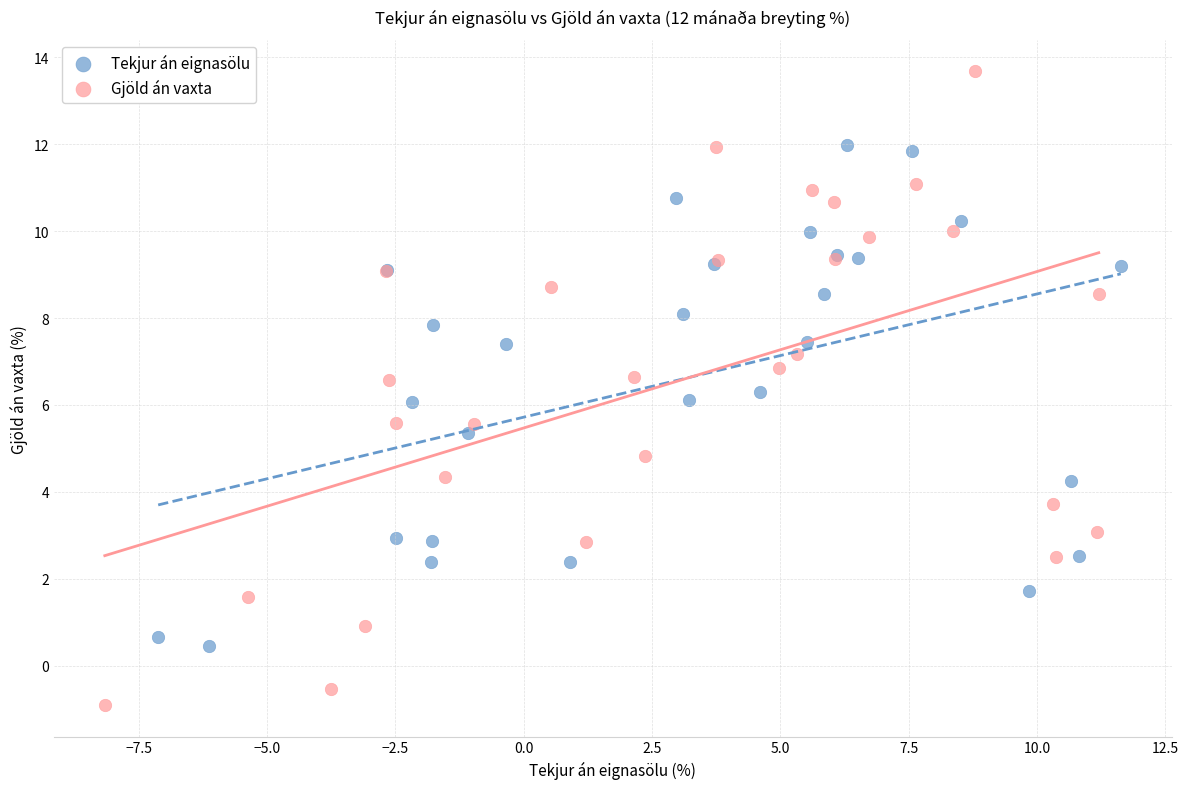

What are all the series names shown in the legend?

Tekjur án eignasölu, Gjöld án vaxta